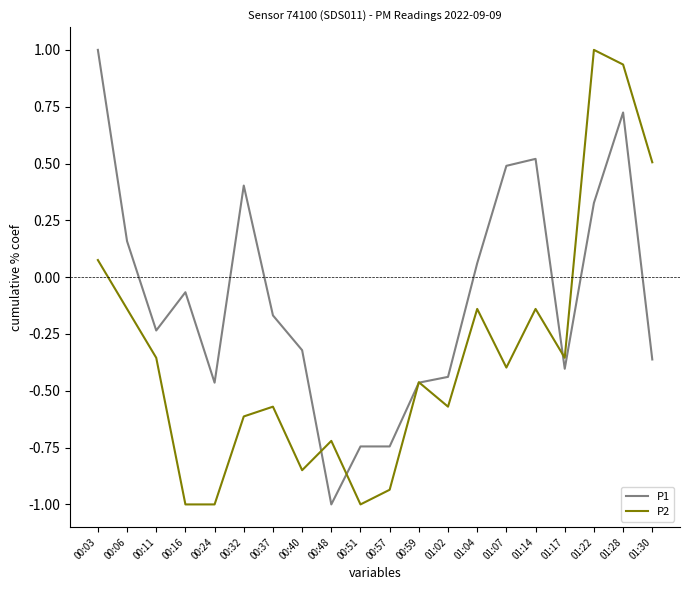

Where is P2 nearest to the value 0?

00:03